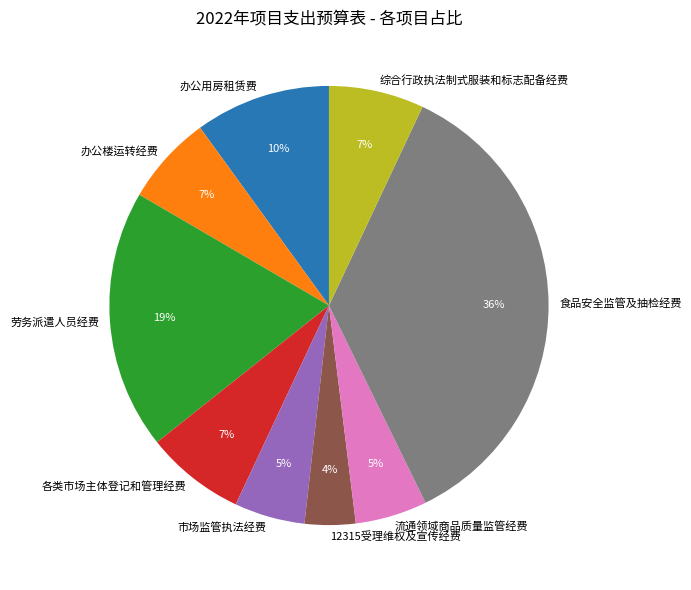

Combined, do 流通领域商品质量监管经费 and 12315受理维权及宣传经费 account for over 50%?

No